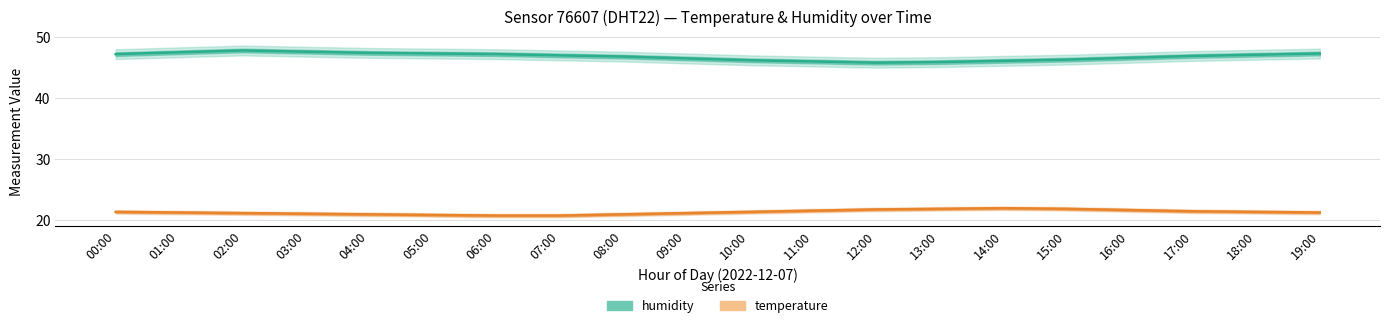

What is the difference between the second highest and minimum values in the humidity series?

1.8